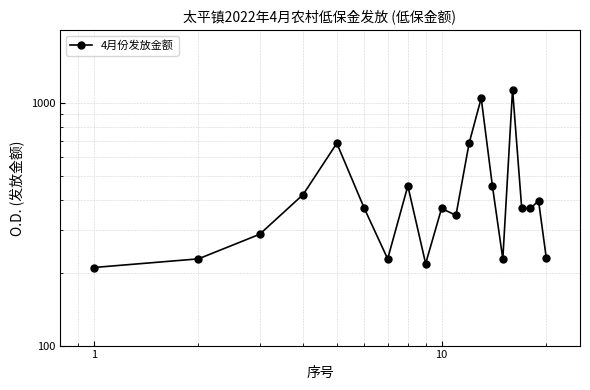

True or false: the data has more than 2 interior local peaks.

True